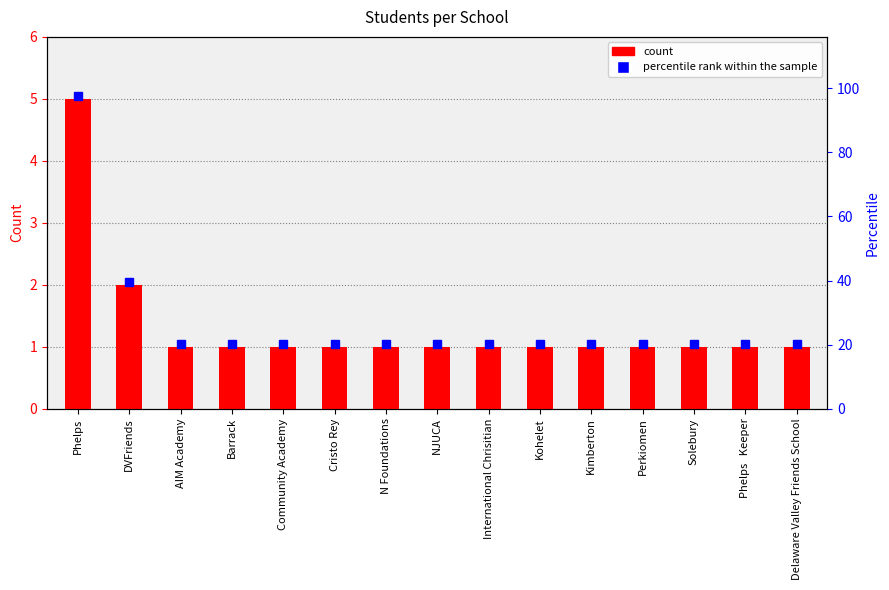

What is the ratio of the value at NJUCA to the value at Kohelet?

1.0